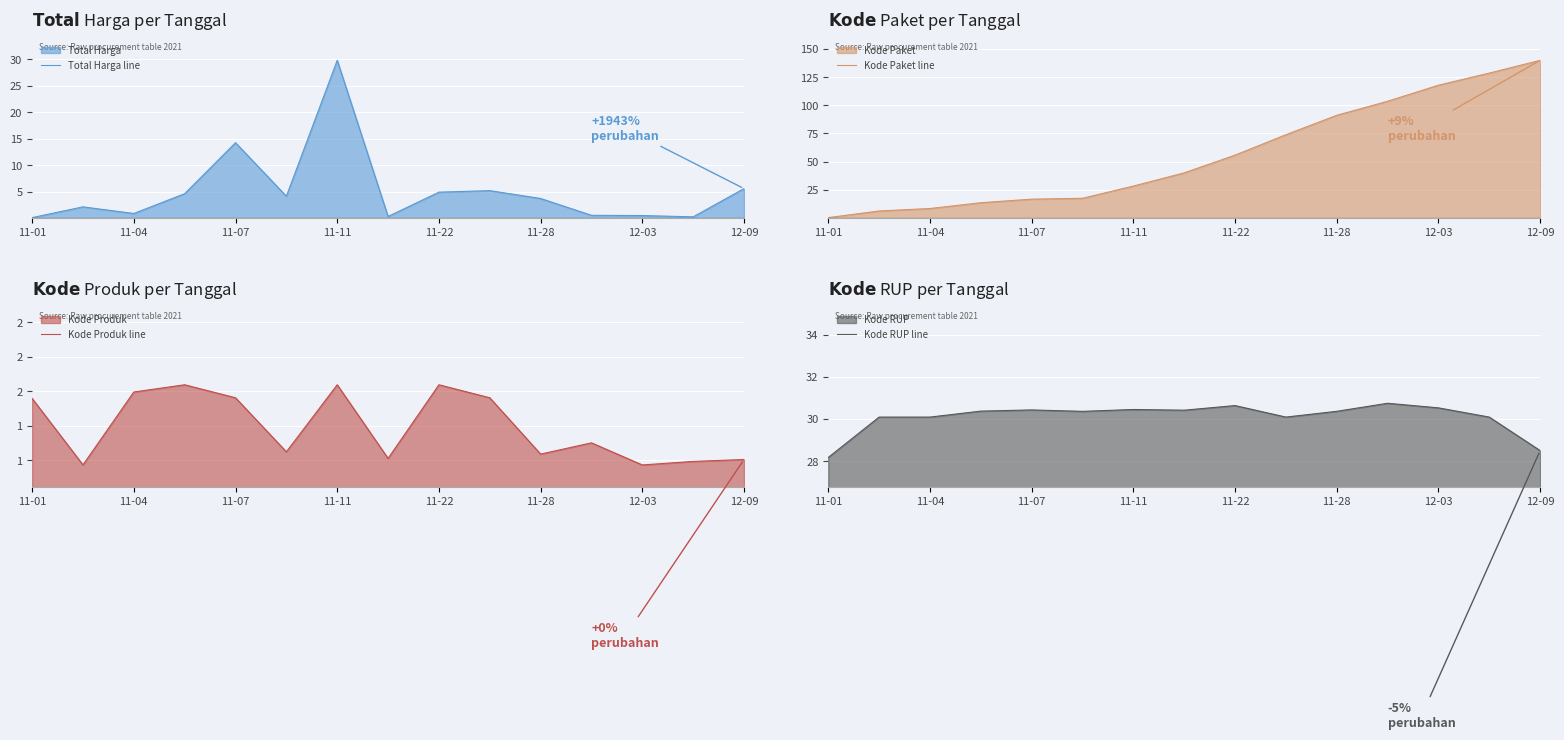

In Total Harga line, how many points are lower than both neighbors (excluding endpoints)?

4